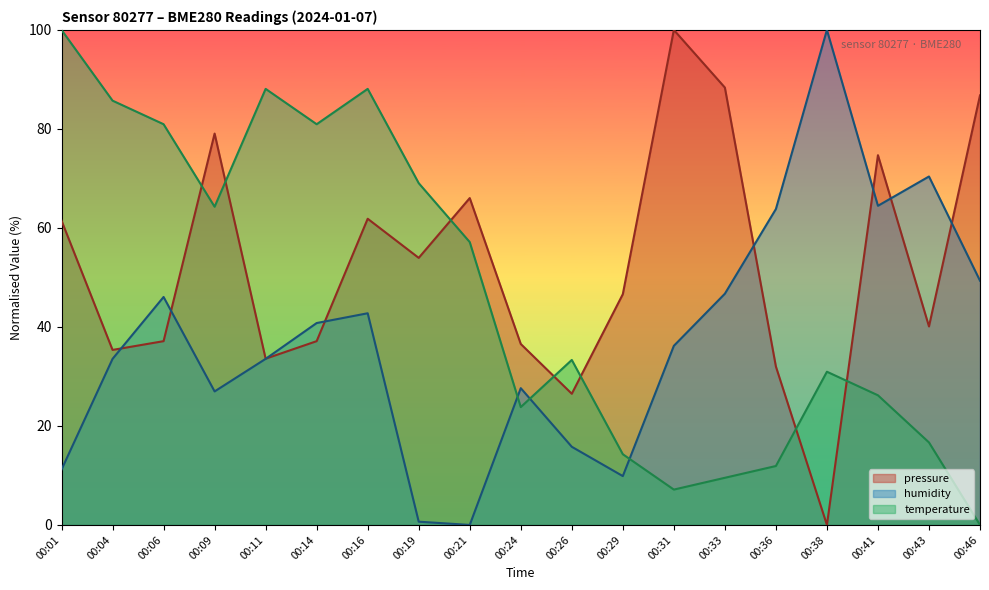

True or false: pressure has a value of 29.5 at 00:19.

False